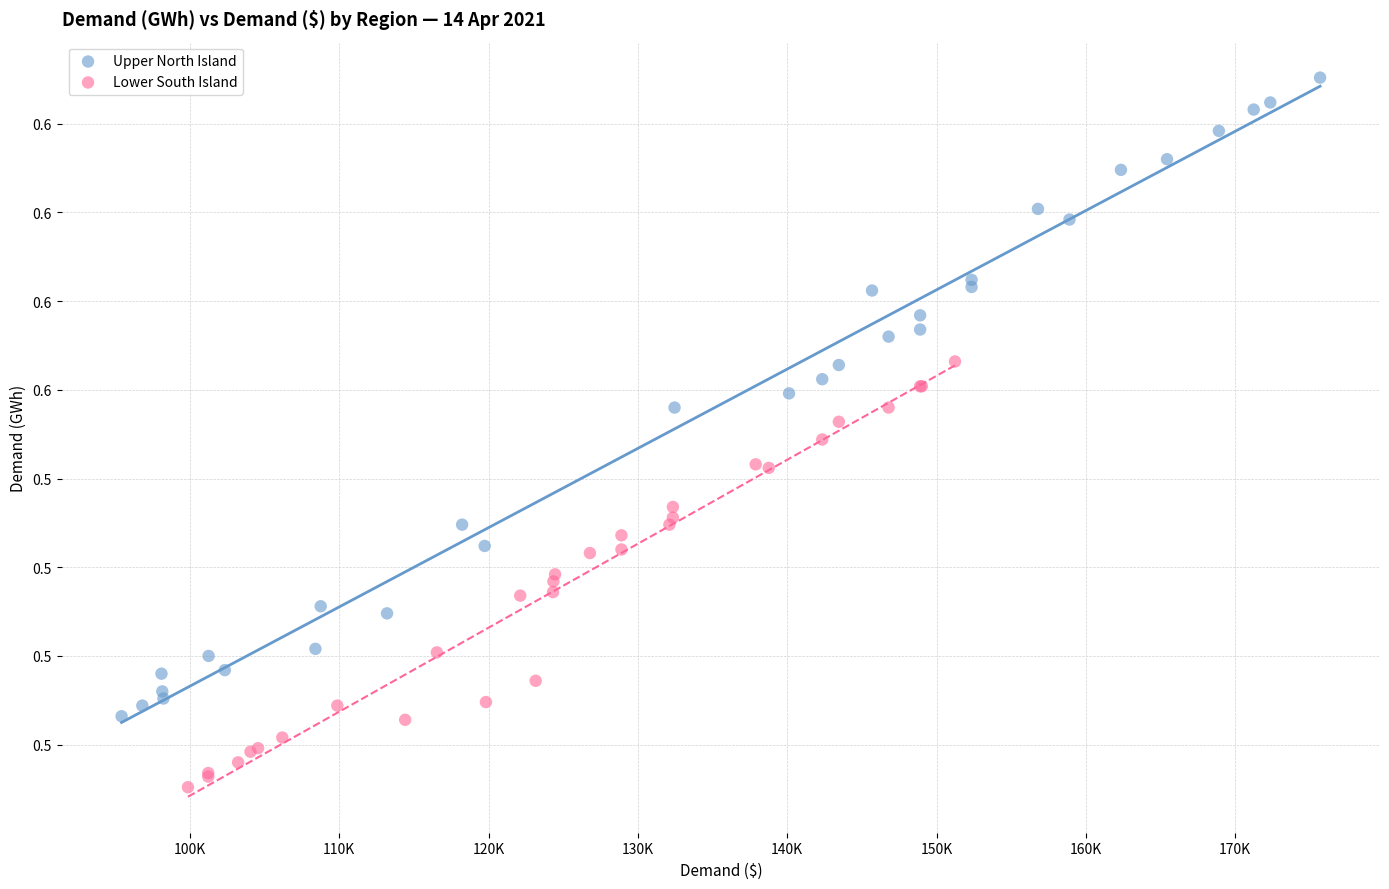

What are all the series names shown in the legend?

Upper North Island, Lower South Island